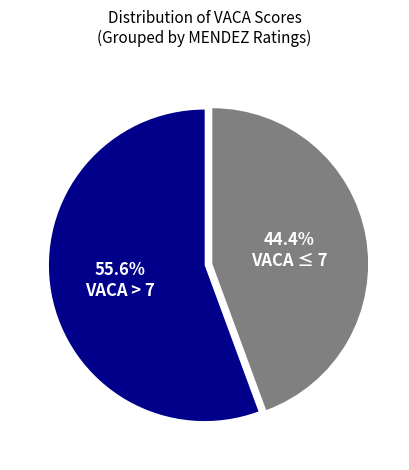

Is there any slice that represents more than half of the pie?

Yes